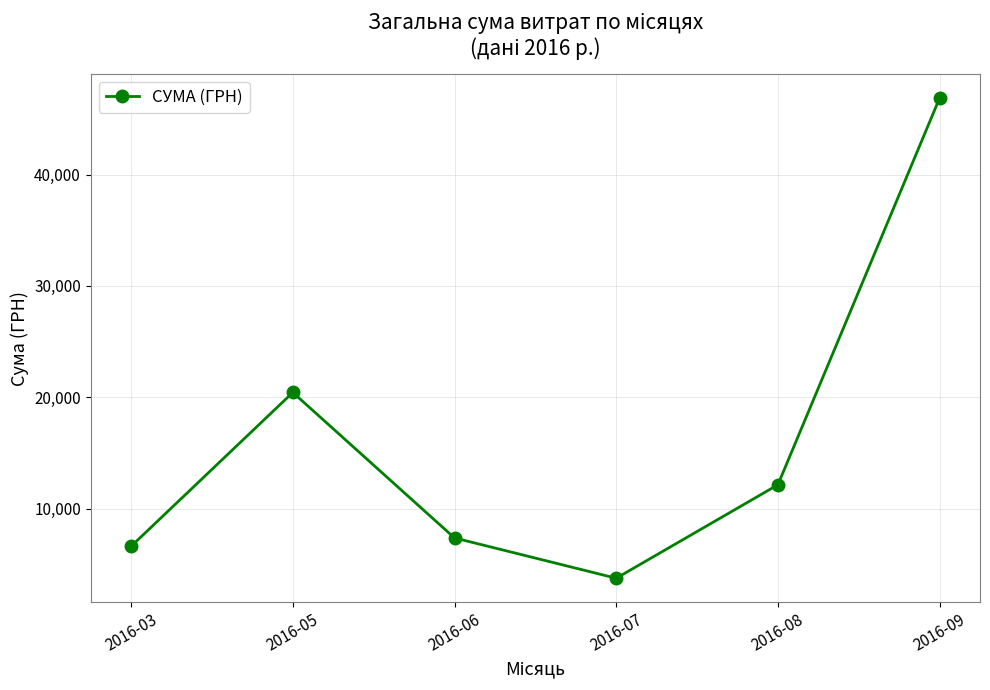

Reading left to right, transcribe all the data shown in this chart.

6611	20430	7359	3740	12135	46869